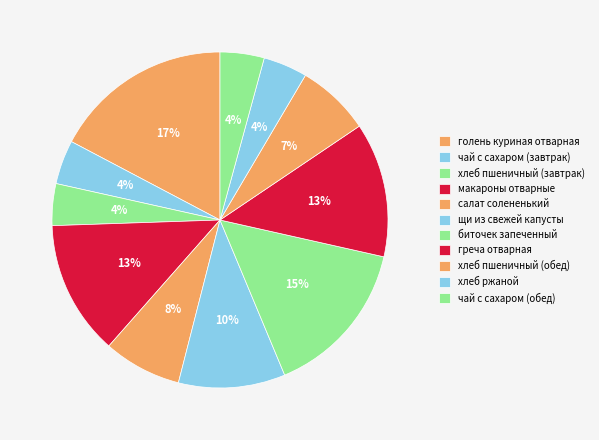

Count the number of slices in the pie.

11